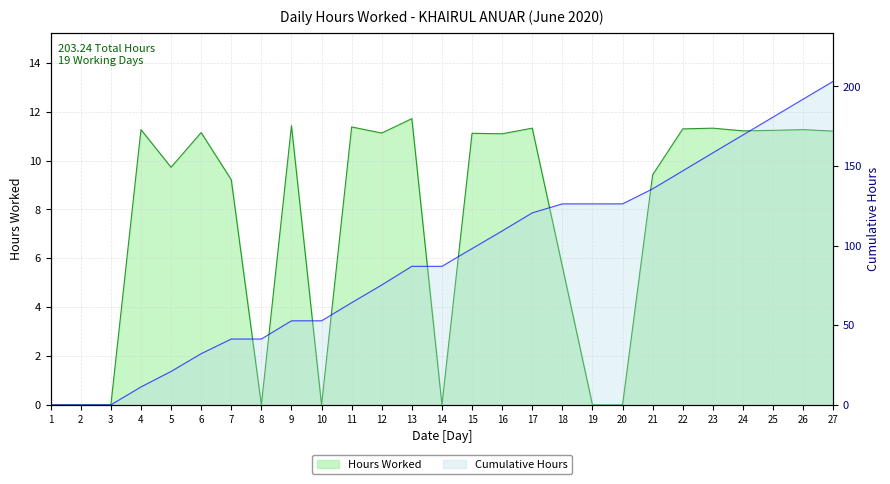

Rank the categories by value from highest to lowest.

13, 9, 11, 17, 23, 22, 4, 26, 25, 24, 27, 6, 12, 15, 16, 5, 21, 7, 18, 1, 2, 3, 8, 10, 14, 19, 20